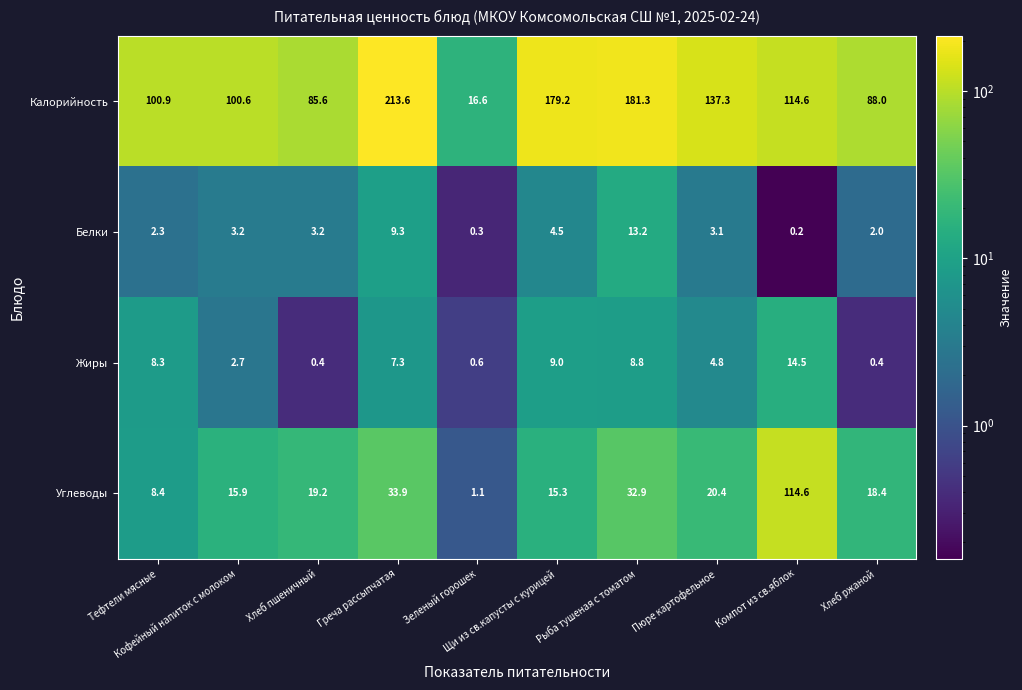

What is the difference between the second highest and second lowest values in the Белки series?

9.0